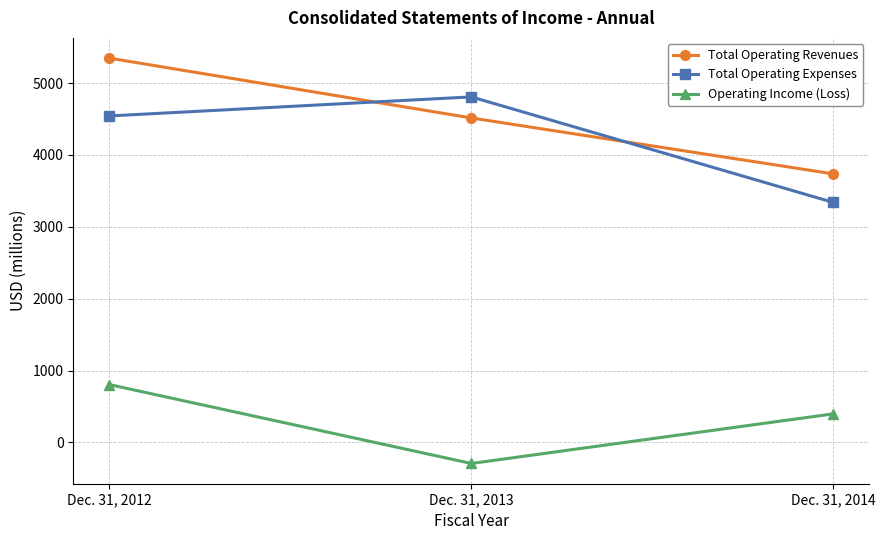

Which label corresponds to the smallest value in the chart?

Dec. 31, 2013